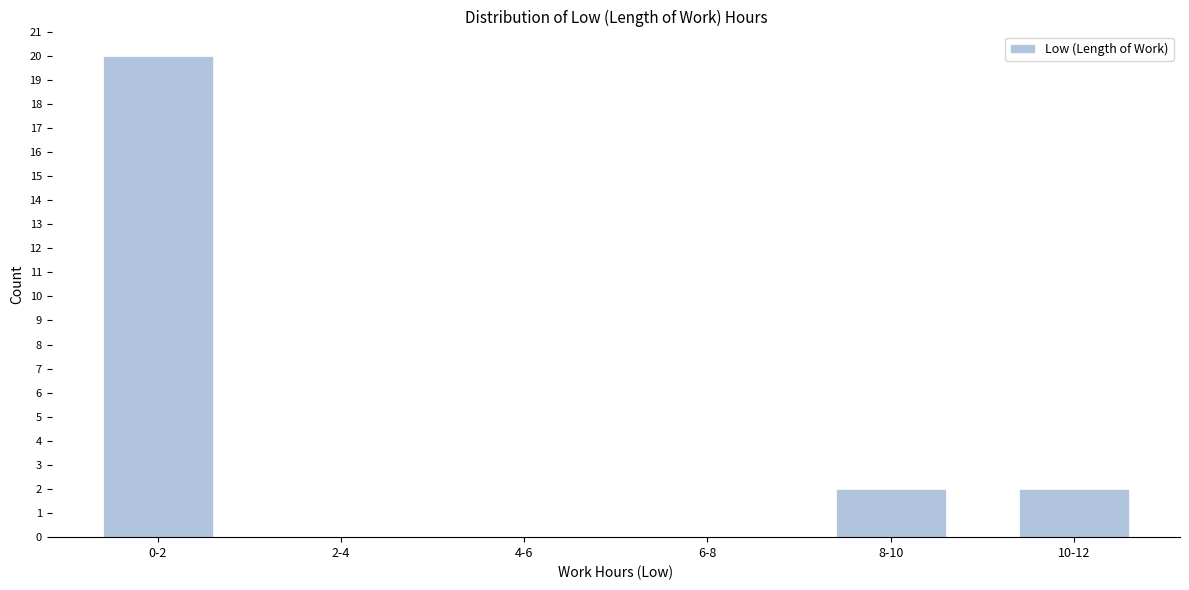

Reading left to right, transcribe all the data shown in this chart.

0-2=20	2-4=0	4-6=0	6-8=0	8-10=2	10-12=2